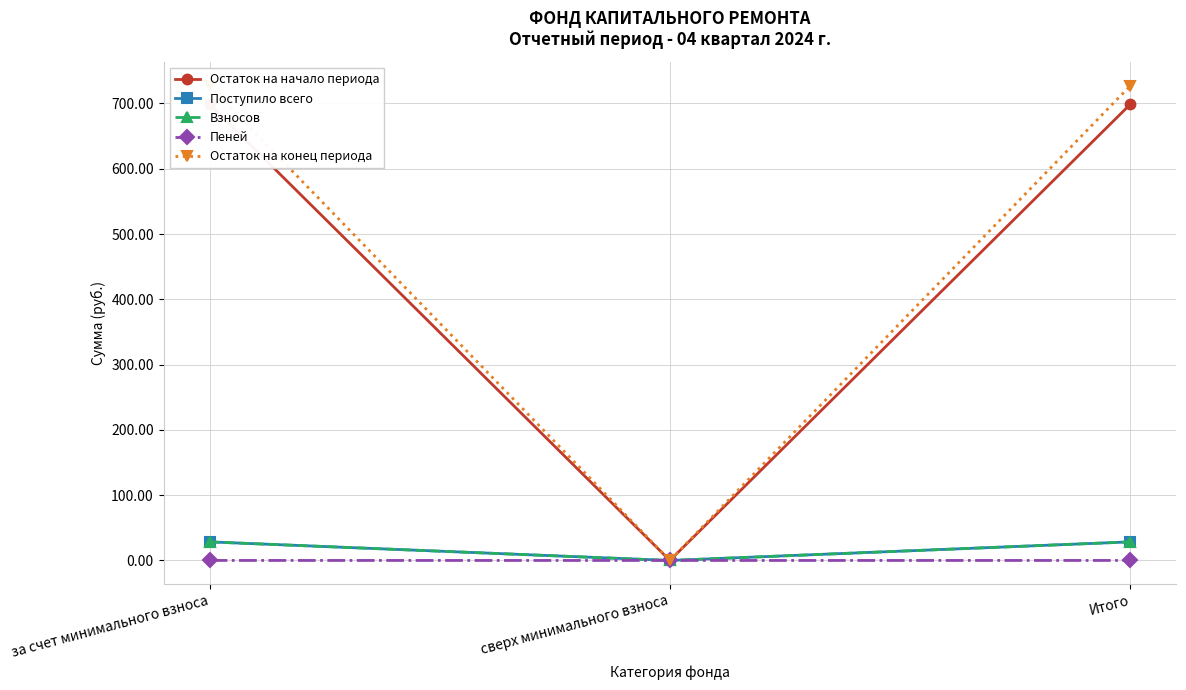

Does the chart have visible grid lines?

Yes